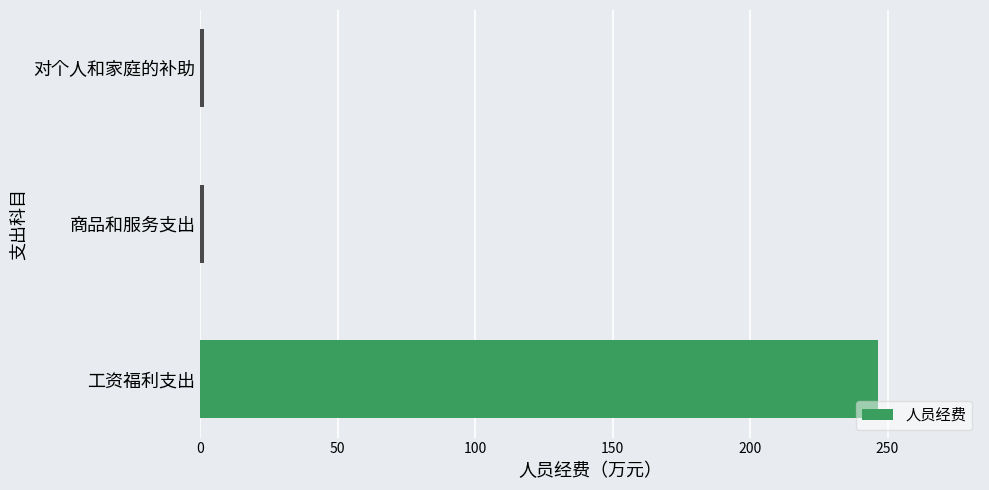

What is the sum of all values?

249.2